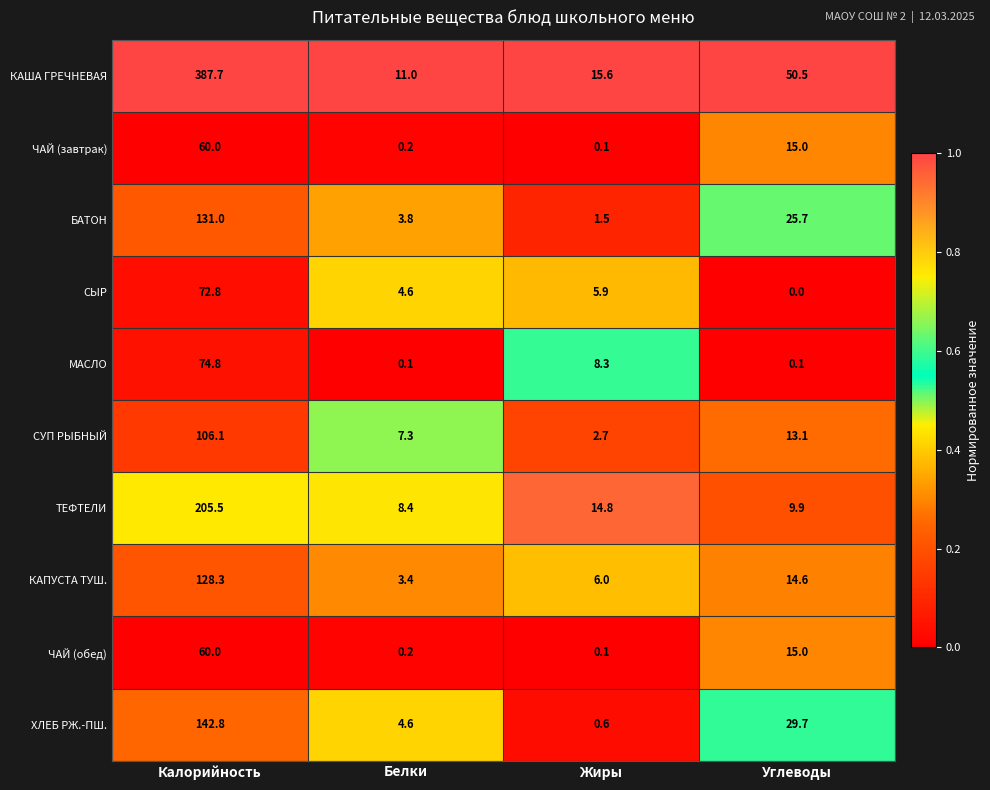

Rank the categories by КАПУСТА ТУШ. value from highest to lowest.

Калорийность, Углеводы, Жиры, Белки